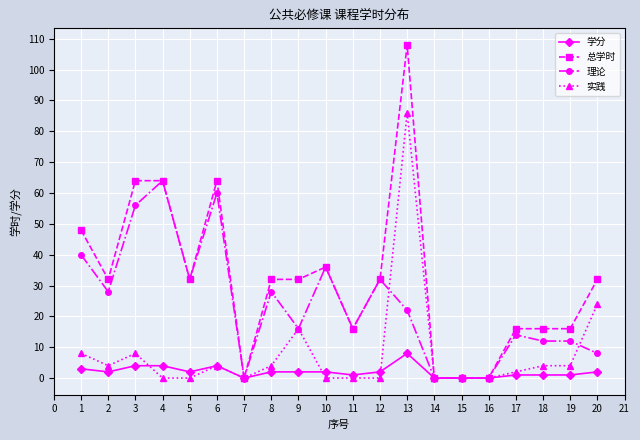

At which category does the chart reach its peak across all series?

13